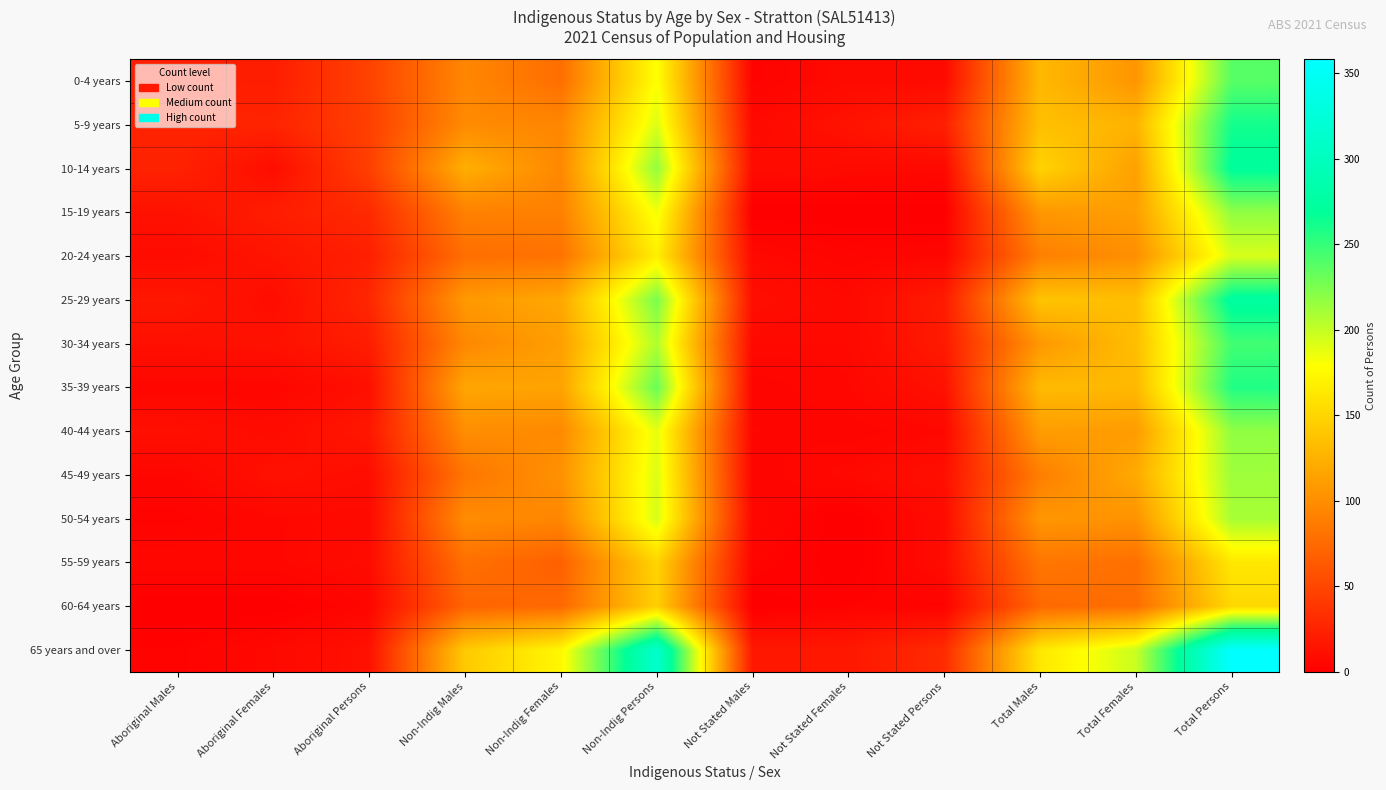

Which category has the lowest value across all series?

Not Stated Males